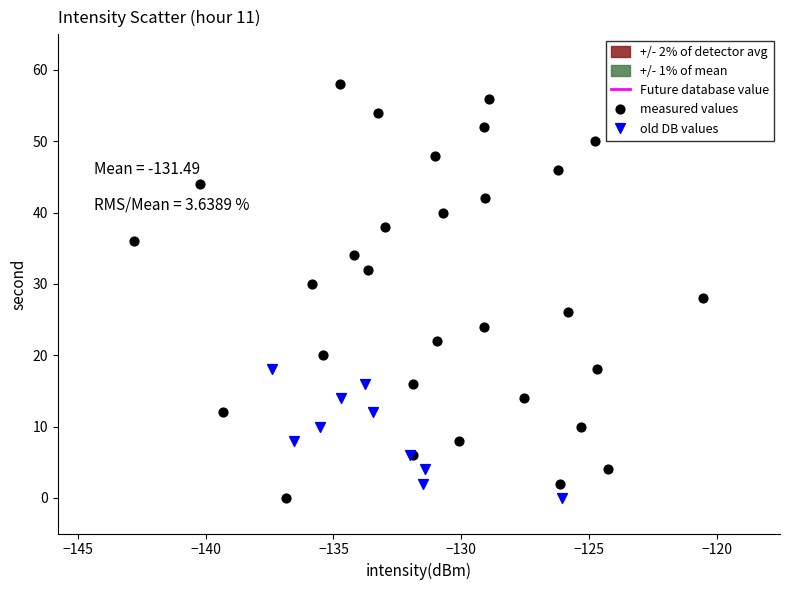

Which series has the widest spread of Y values?

measured values